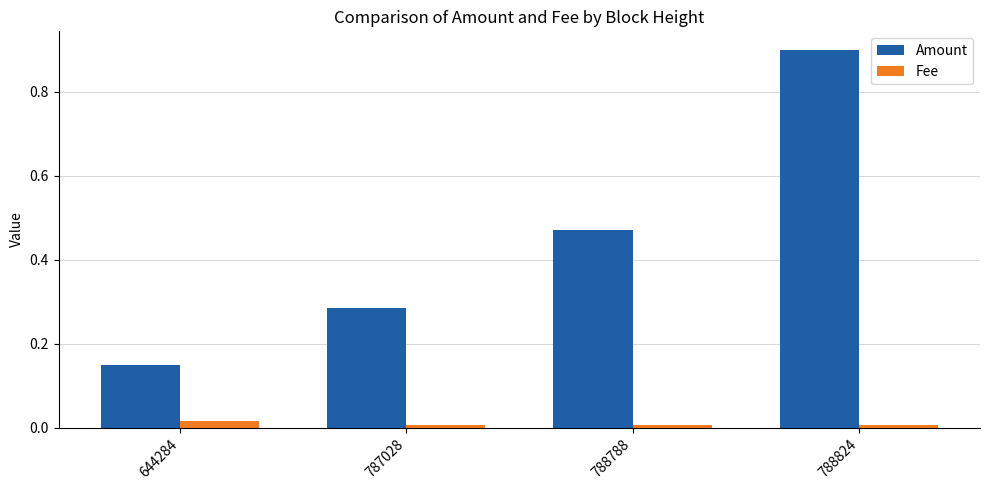

What are all the series names shown in the legend?

Amount, Fee